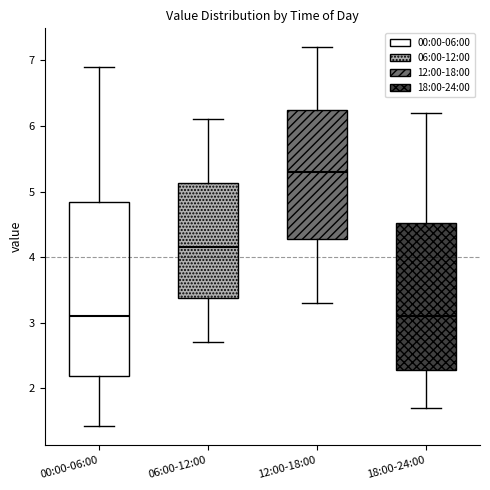

Reading left to right, read every box against the y-axis: the position of its median line, the range the box covers, and the ends of its whiskers. The values are not printed on the chart, so give them approximately, as read against the axis.

00:00-06:00: median 3.1, box 2.2 to 4.8, whiskers 1.4 to 6.9
06:00-12:00: median 4.2, box 3.4 to 5.1, whiskers 2.7 to 6.1
12:00-18:00: median 5.3, box 4.3 to 6.3, whiskers 3.3 to 7.2
18:00-24:00: median 3.1, box 2.3 to 4.5, whiskers 1.7 to 6.2